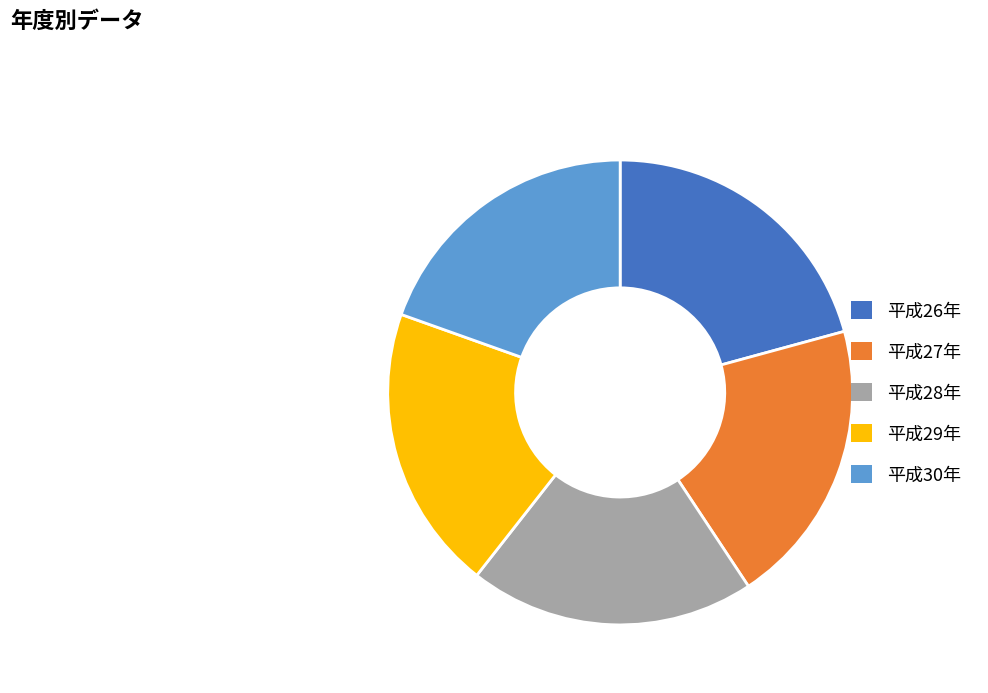

The 平成30年 slice represents 25% of the pie. True or false?

False